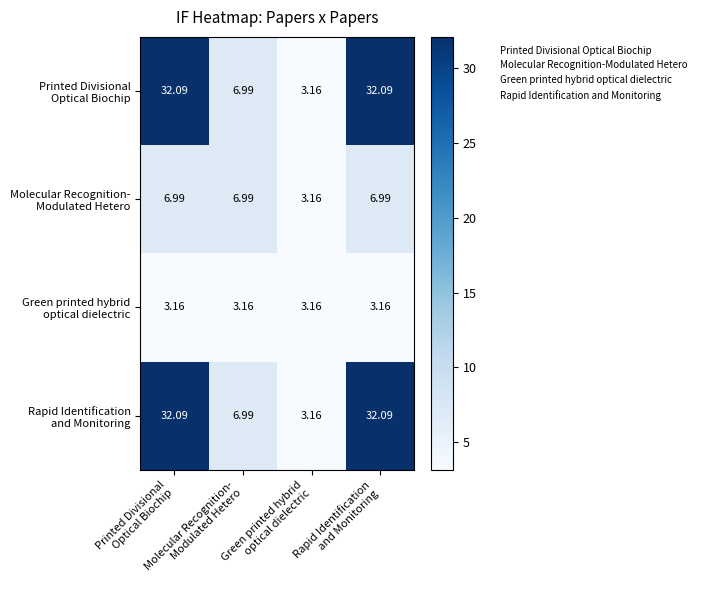

Rank the series at Printed Divisional Optical Biochip from lowest to highest value.

Green printed hybrid optical dielectric, Molecular Recognition- Modulated Hetero, Printed Divisional Optical Biochip, Rapid Identification and Monitoring